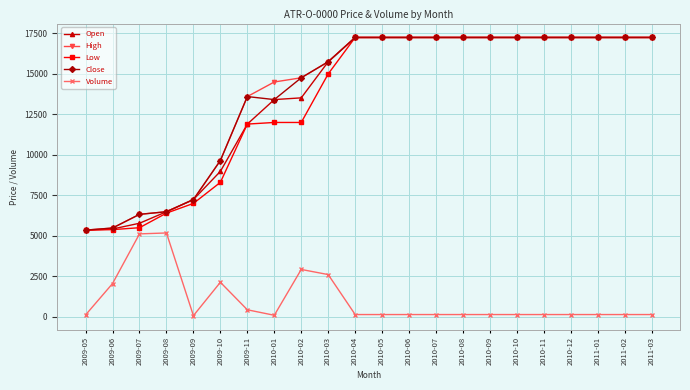

What is the label of the 17th point from the left?

2010-10